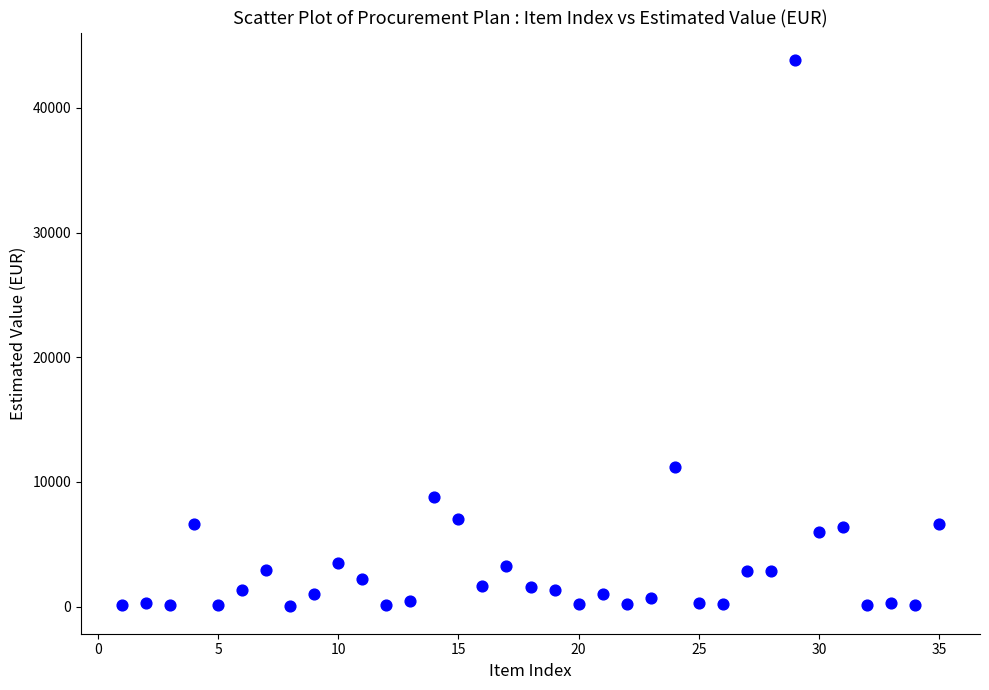

What Y value in the scatter plot is closest to 21935?

11200